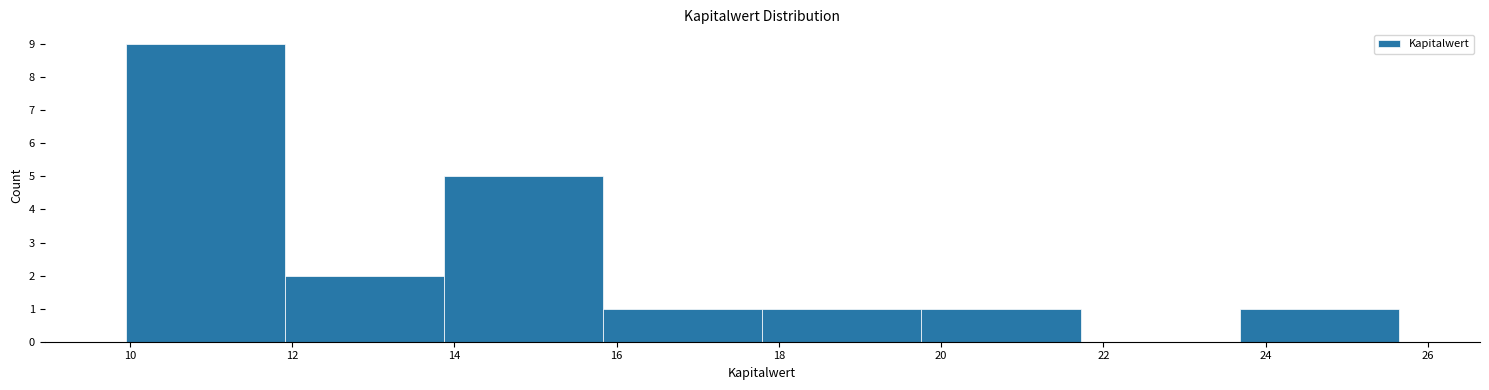

Which range on the x-axis has the tallest bar?

10.0 to 12.0